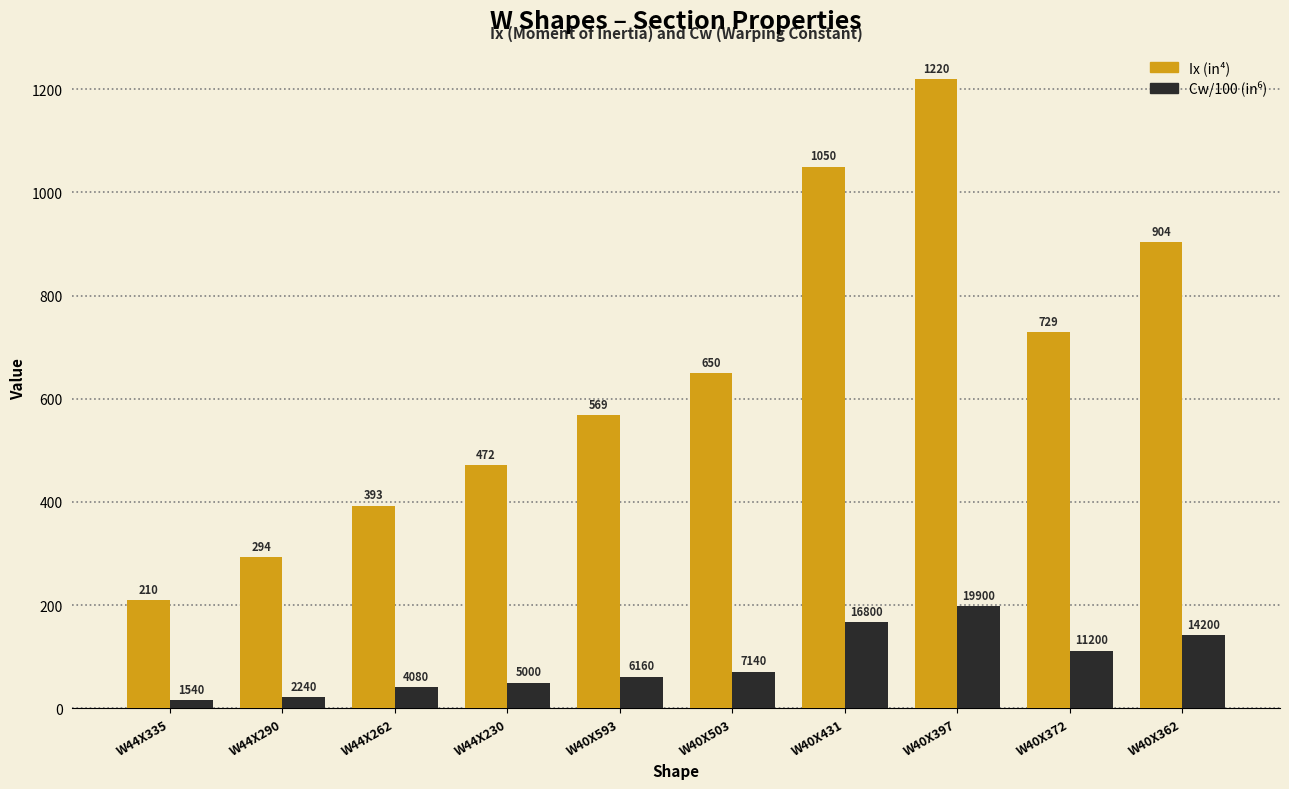

How many series are shown in this chart?

2